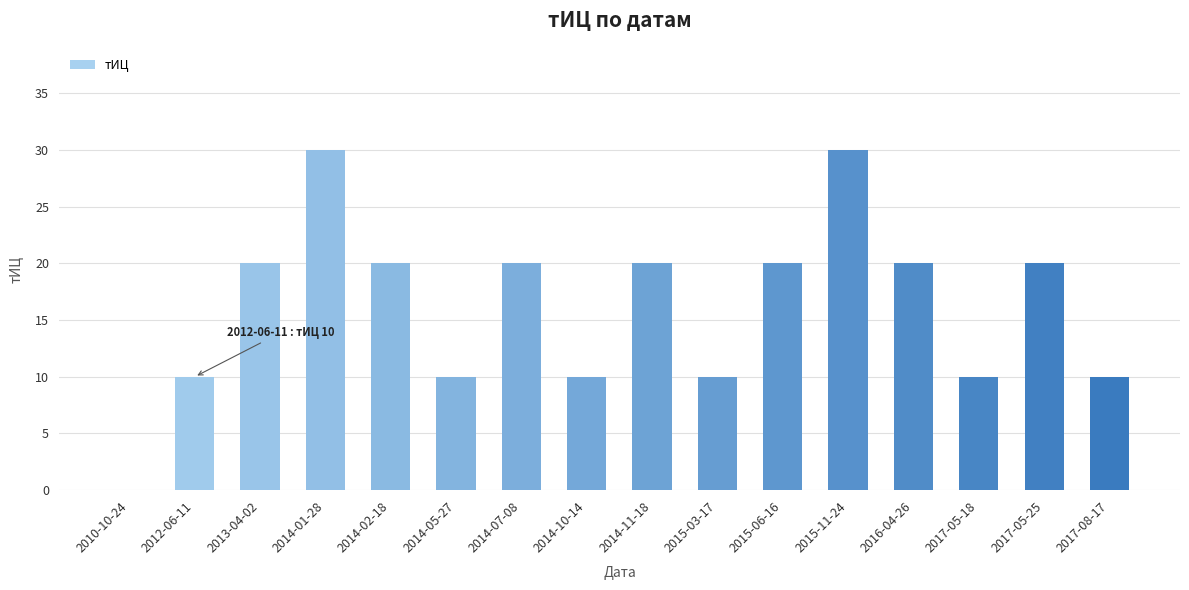

What is the greatest value displayed?

30